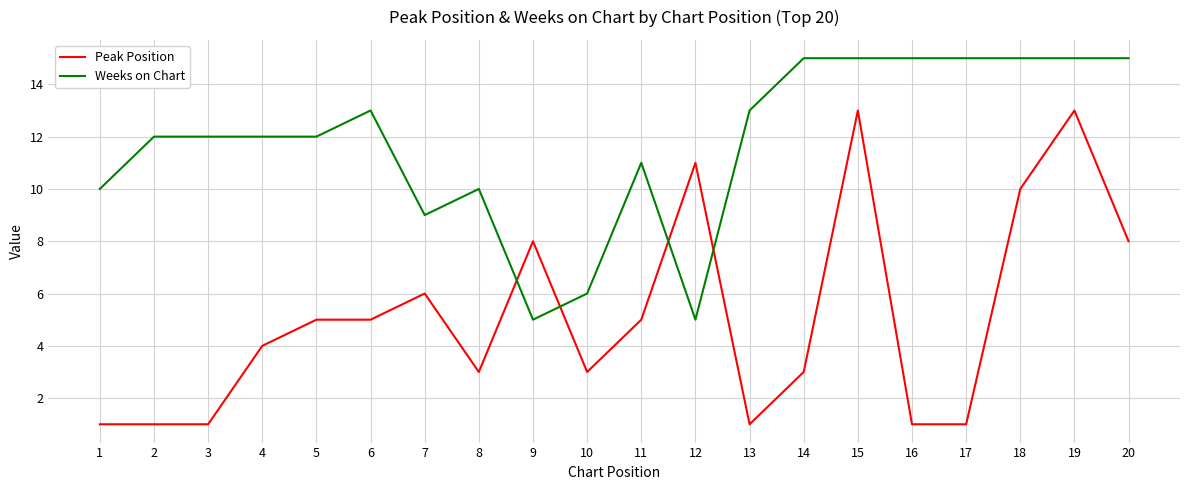

True or false: Weeks on Chart has a value of 6 at 13.

False